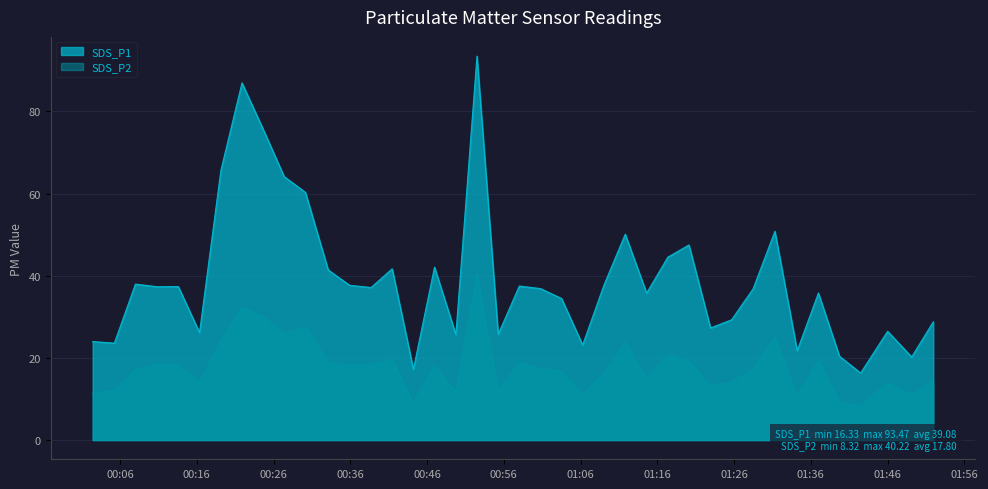

Which series has the widest spread of values?

SDS_P1